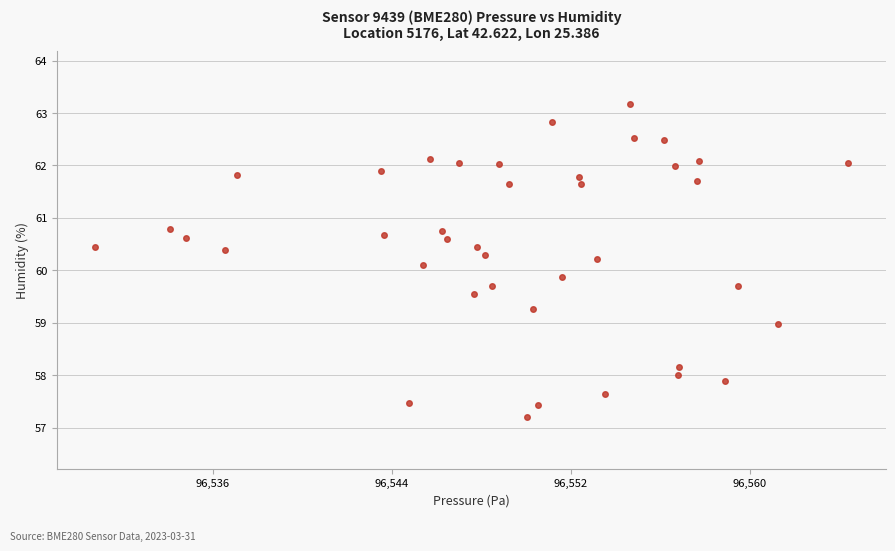

What is the range of X values (max minus min)?

33.7